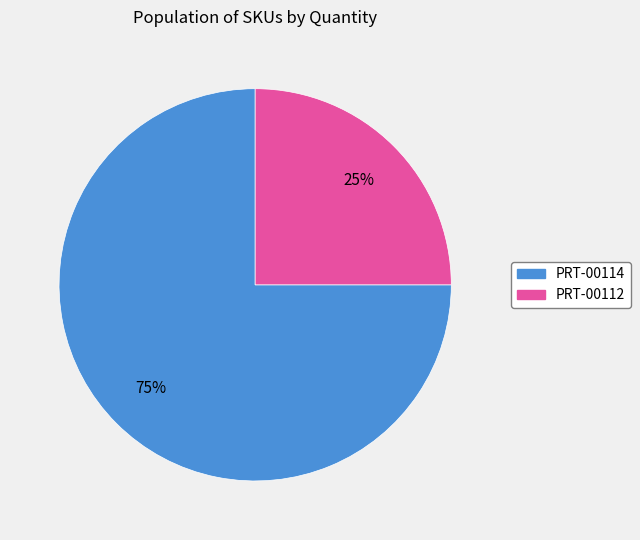

Count the number of slices in the pie.

2